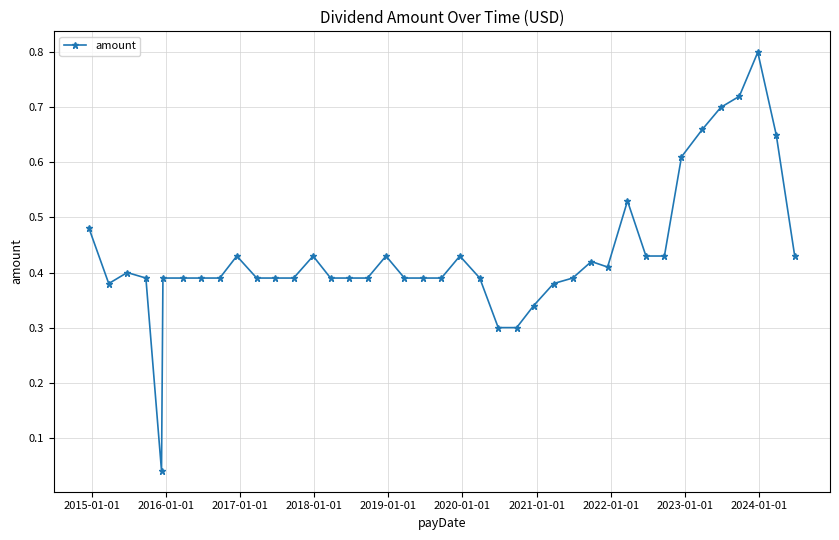

What is the greatest value displayed?

0.8